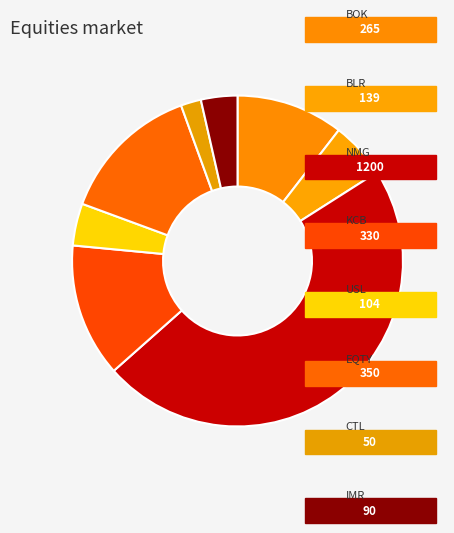

Which slice is the smallest?

CTL